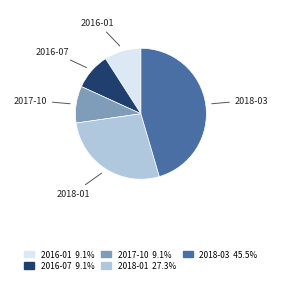

What is the ratio of the value at 2018-01 to the value at 2018-03?

0.6